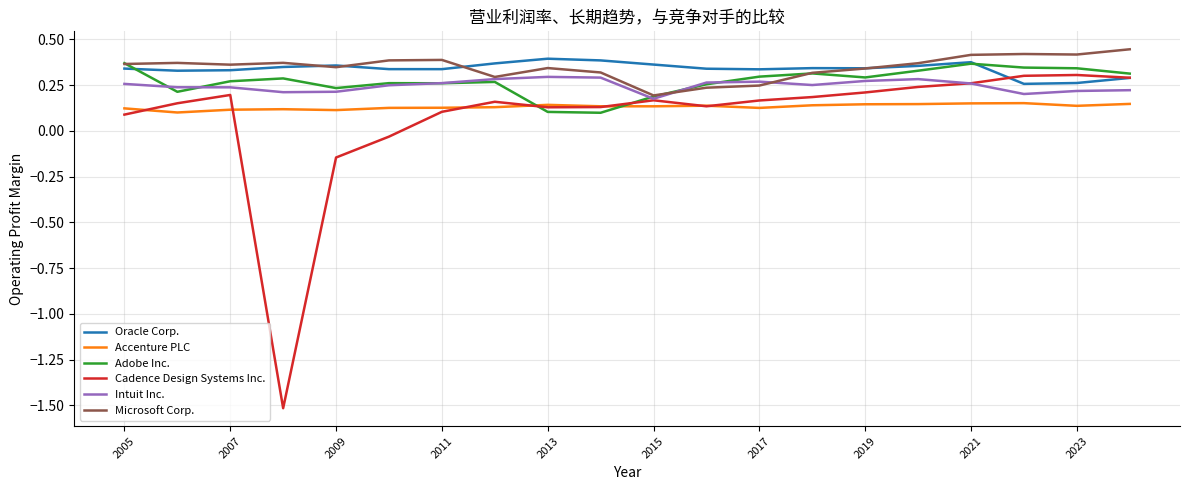

True or false: Oracle Corp. and Accenture PLC cross at least once.

False